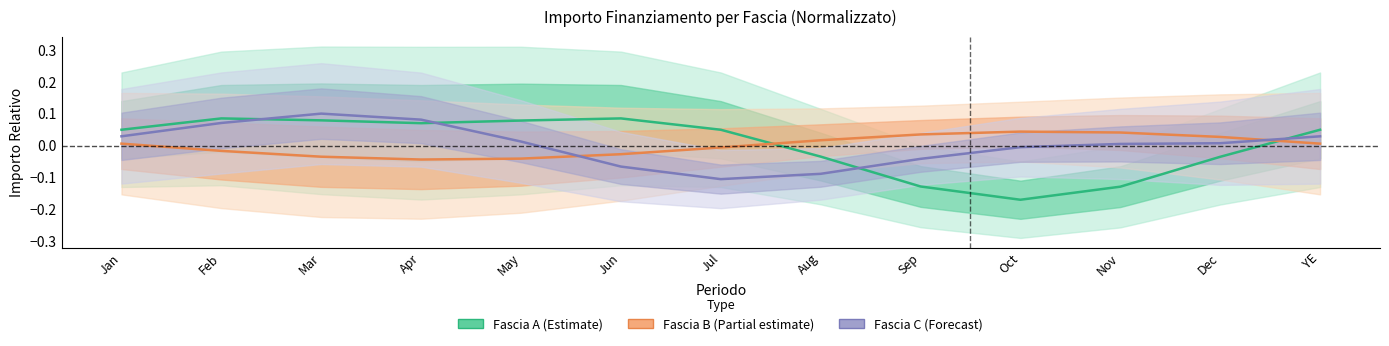

At how many categories does at least one series exceed 0?

13